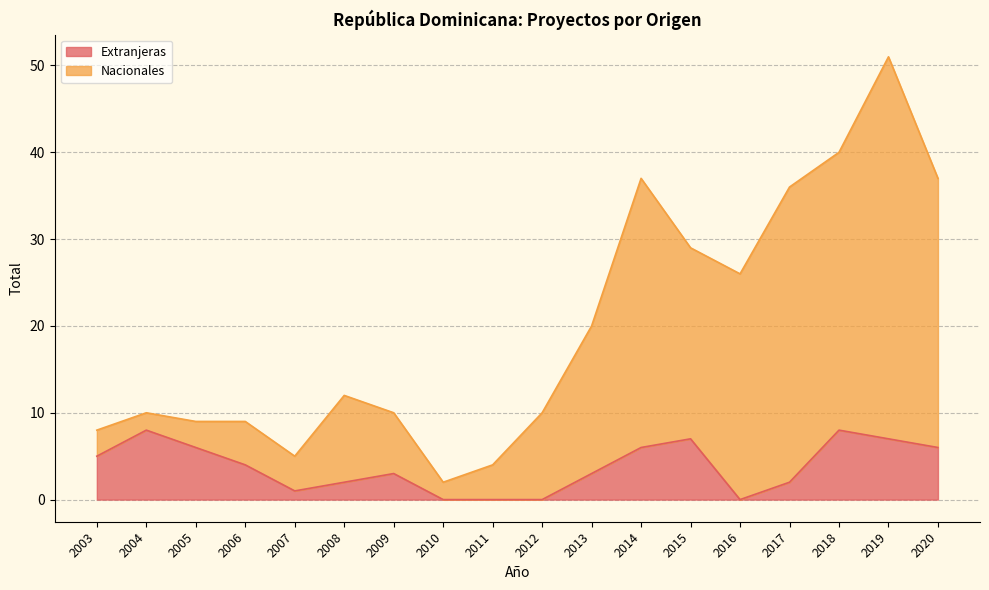

How many lines are shown in the chart?

2